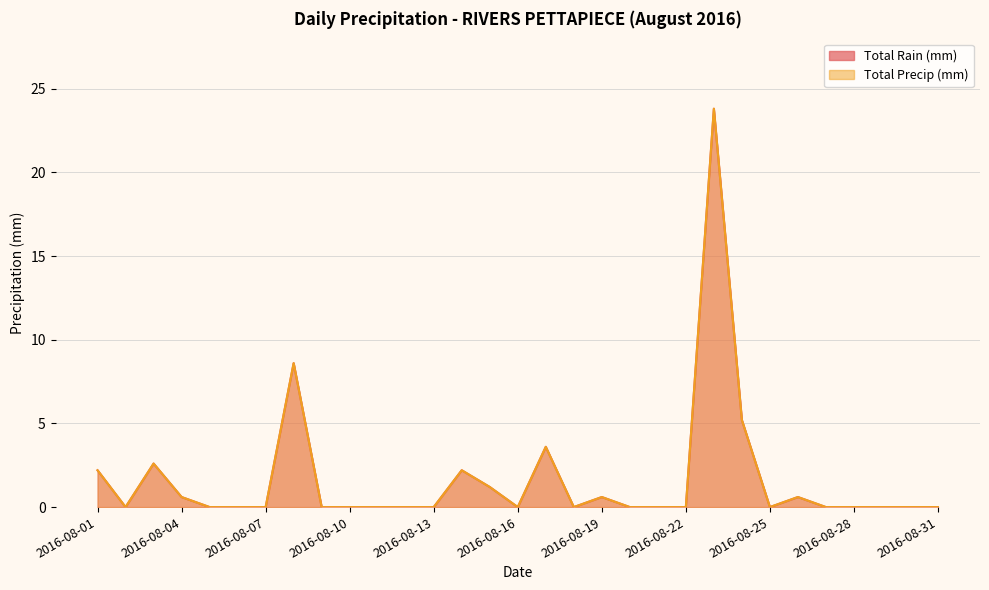

Reading left to right, list all the values displayed in this chart.

Total Rain (mm): 2.2	0.0	2.6	0.6	0.0	0.0	0.0	8.6	0.0	0.0	0.0	0.0	0.0	2.2	1.2	0.0	3.6	0.0	0.6	0.0	0.0	0.0	23.8	5.2	0.0	0.6	0.0	0.0	0.0	0.0	0.0
Total Precip (mm): 2.2	0.0	2.6	0.6	0.0	0.0	0.0	8.6	0.0	0.0	0.0	0.0	0.0	2.2	1.2	0.0	3.6	0.0	0.6	0.0	0.0	0.0	23.8	5.2	0.0	0.6	0.0	0.0	0.0	0.0	0.0